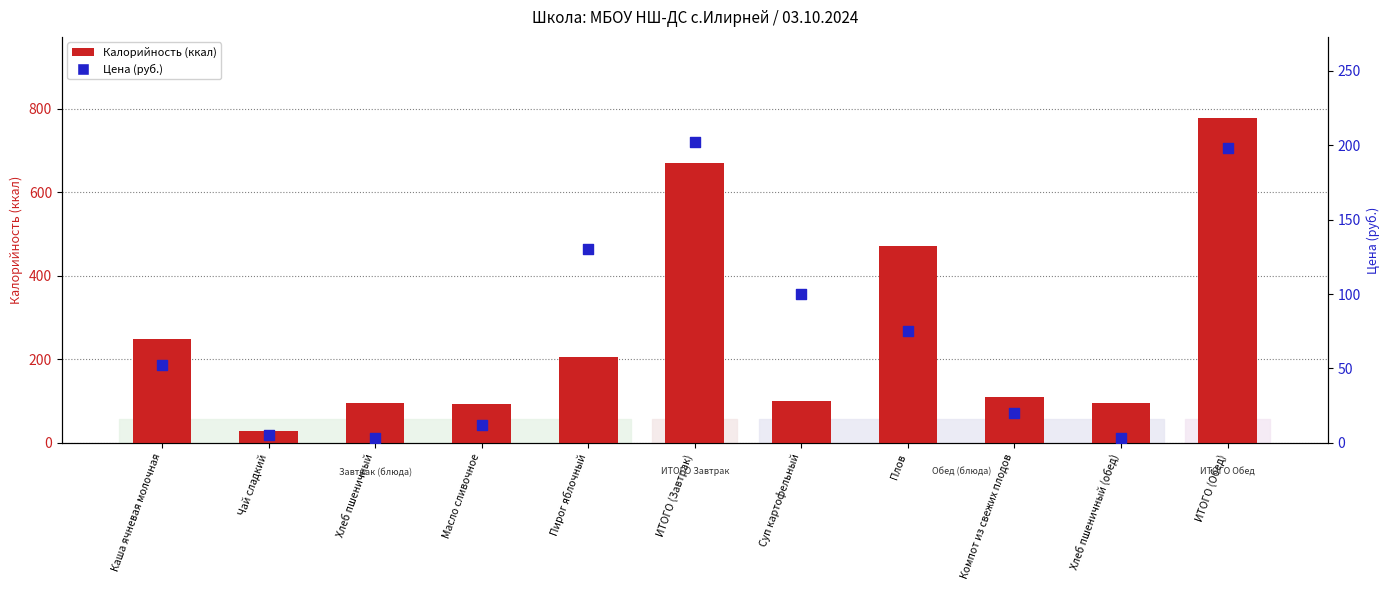

What are all the series names shown in the legend?

Калорийность, Цена (руб.)